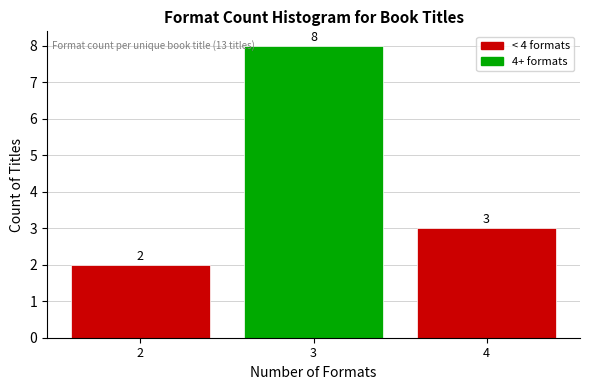

What is the height of the bar covering 1.5 to 2.5 on the x-axis?

2